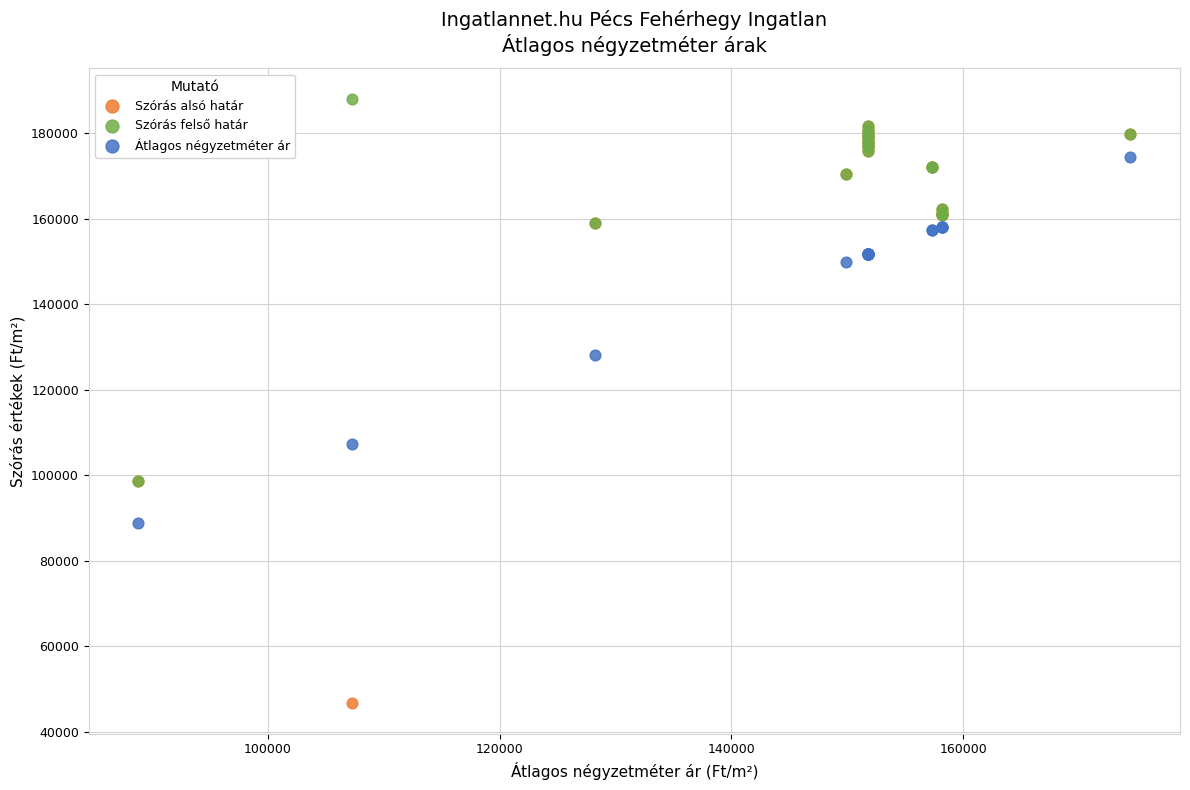

In the Szórás felső határ series, what Y value is closest to 143392?

158865